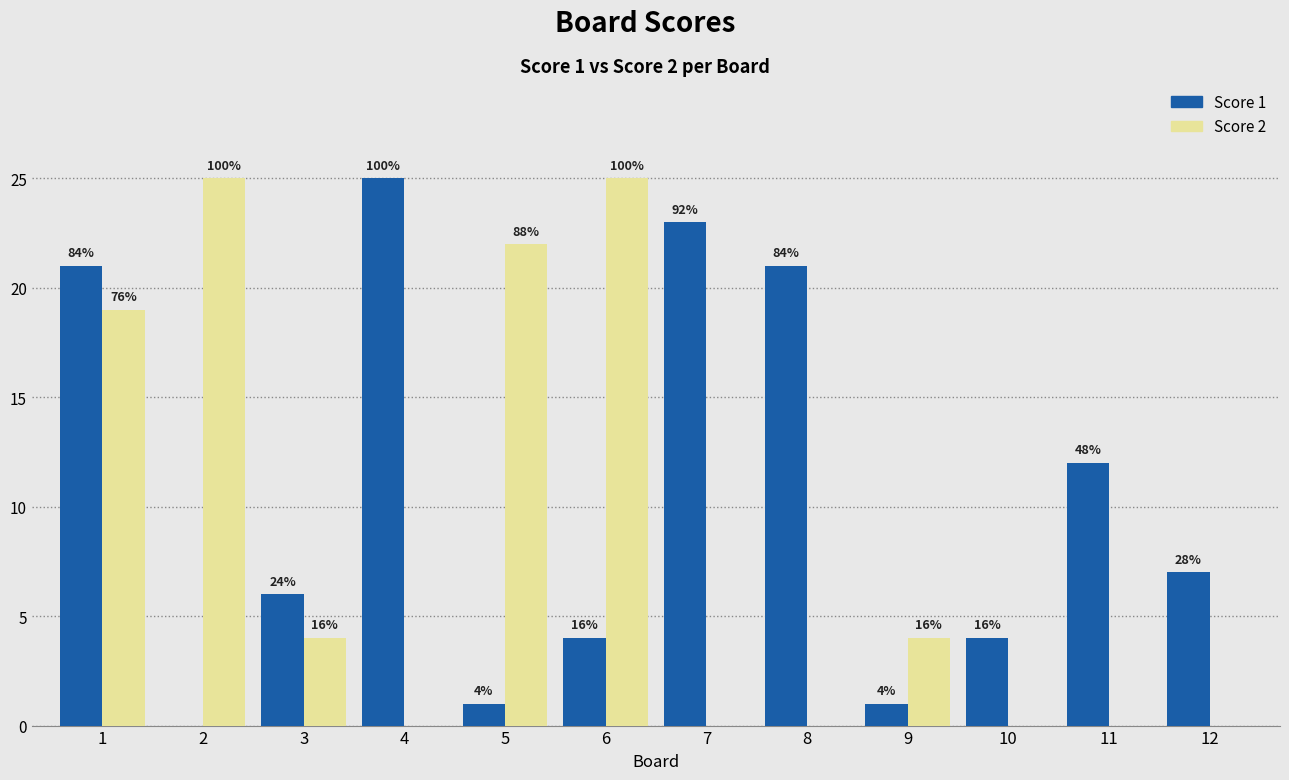

What are all the series names shown in the legend?

Score 1, Score 2